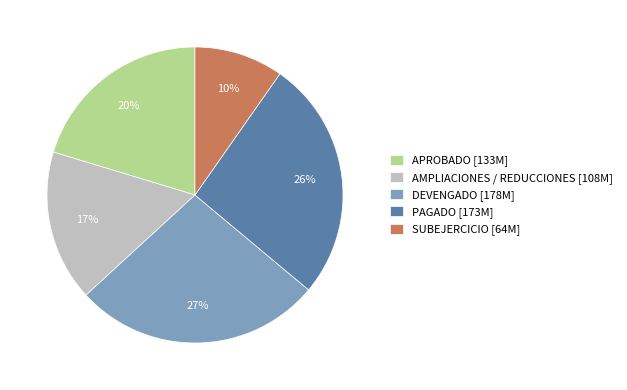

What is the smallest slice in the pie chart?

SUBEJERCICIO